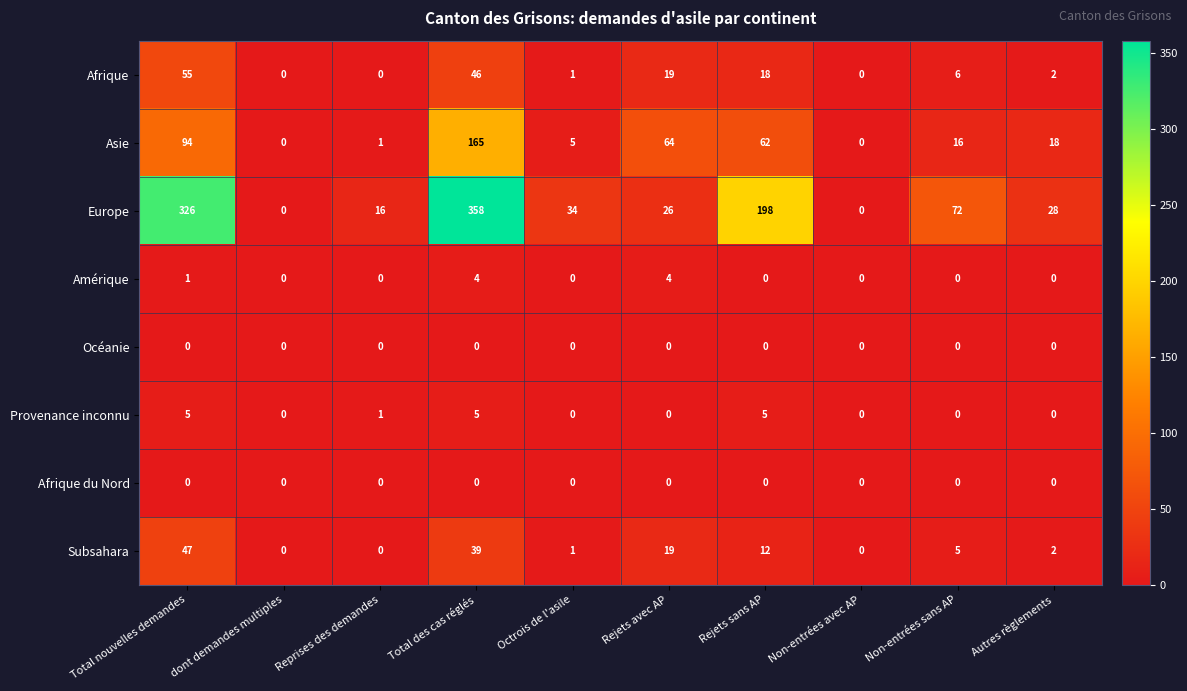

Which series changed the most between Reprises des demandes and Octrois de l'asile?

Europe